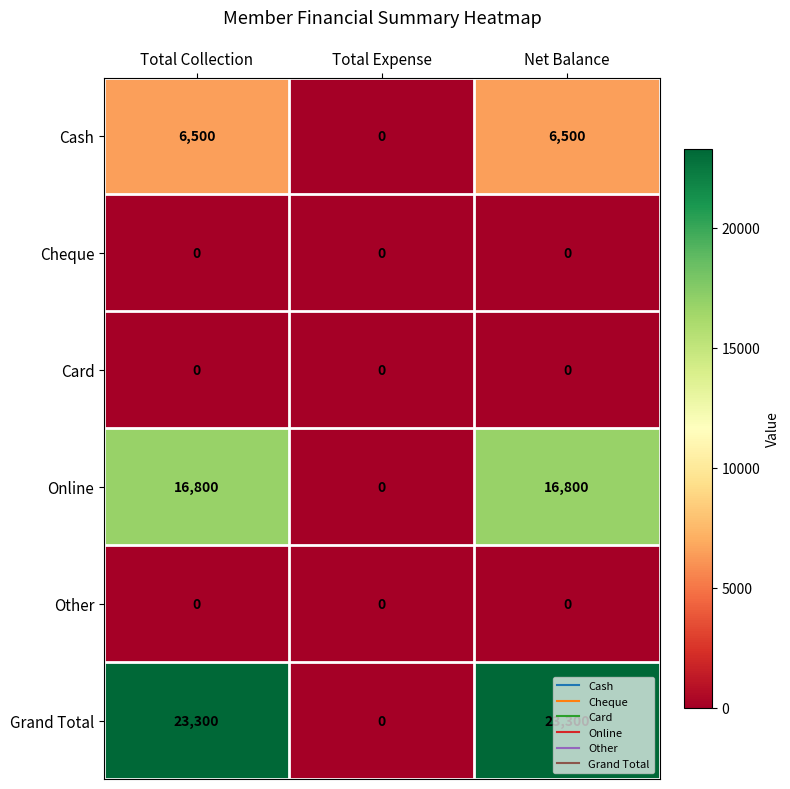

Is it true that Grand Total equals 31398 at Net Balance?

False